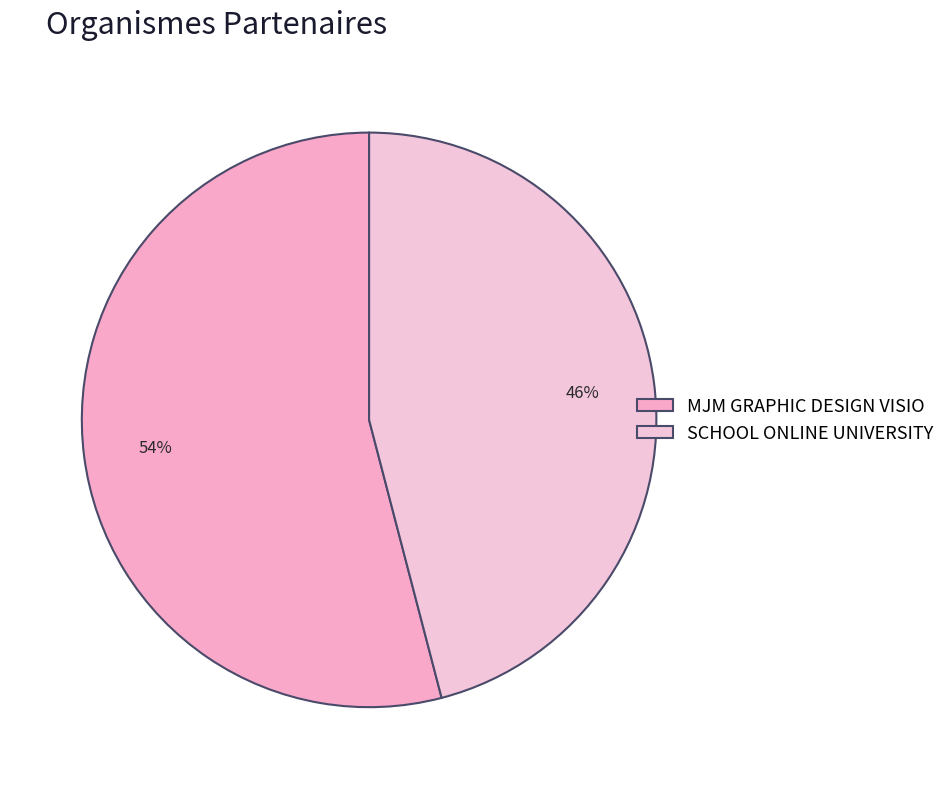

Which category has the smallest portion of the pie?

SCHOOL ONLINE UNIVERSITY